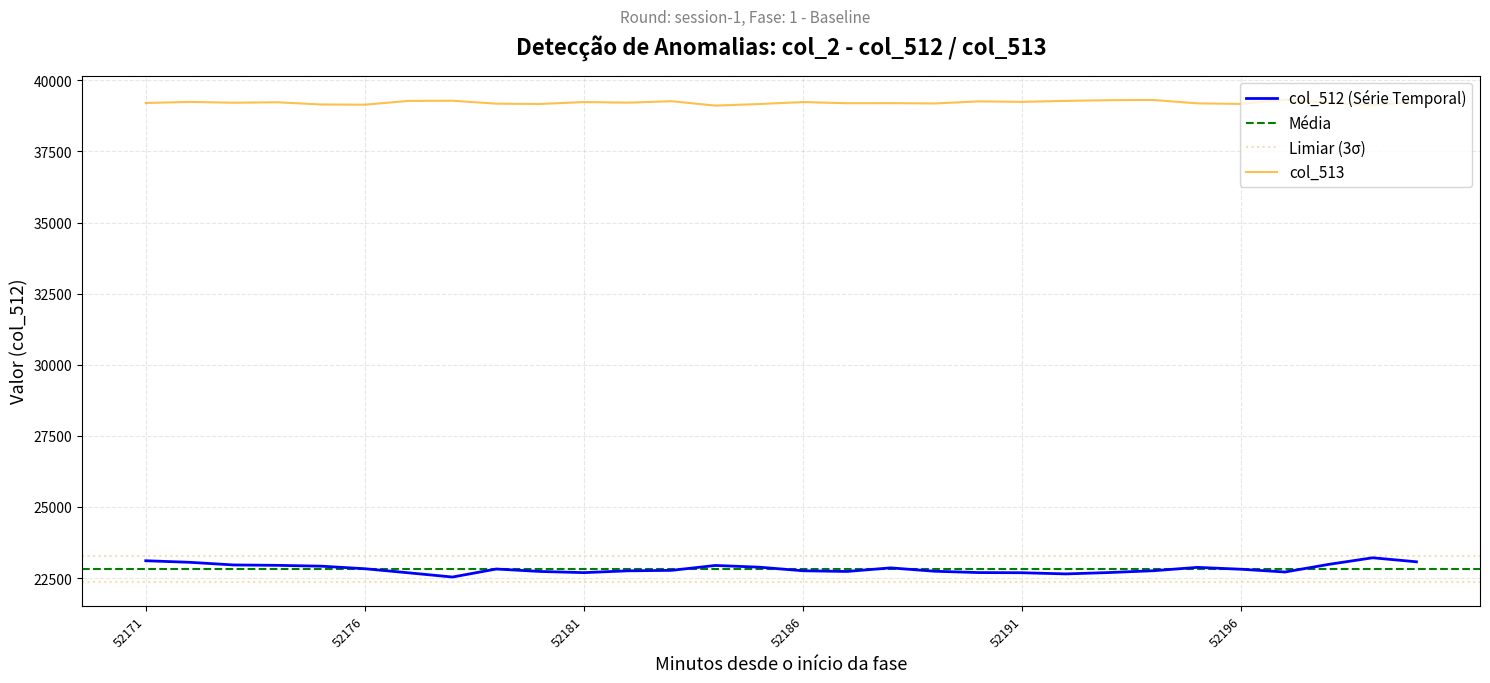

What is the total value across all series at 52180?

61899